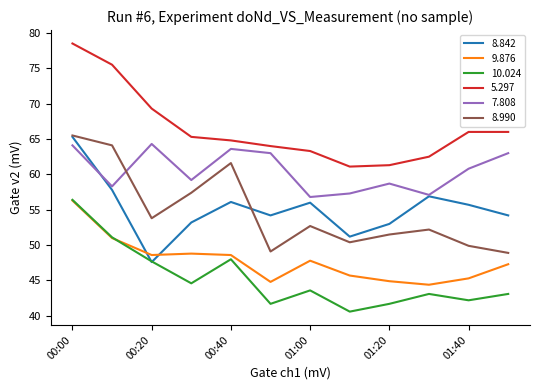

Which series has the largest total across all categories?

5.297